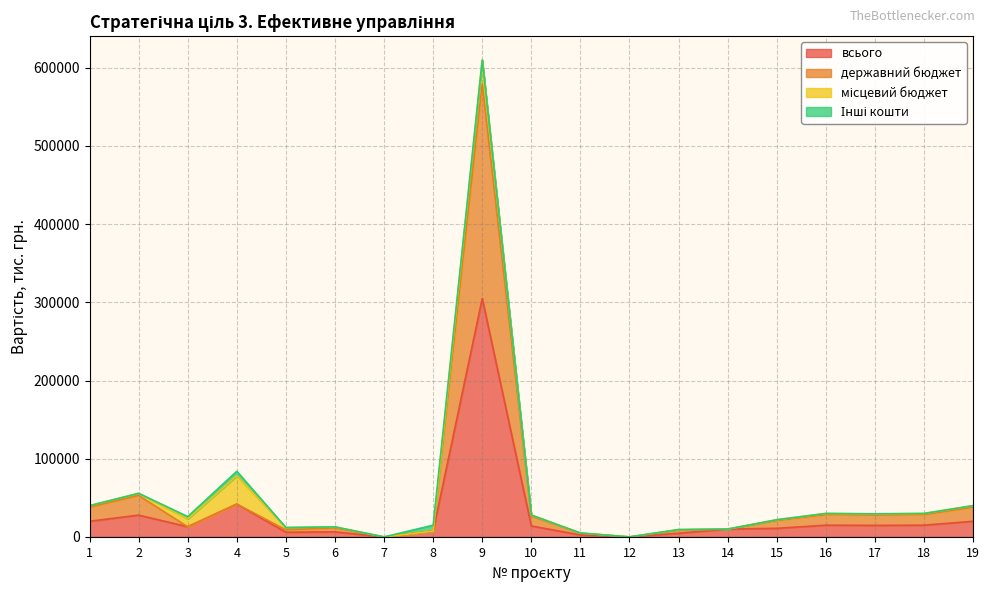

What is the greatest value displayed?

579423.1